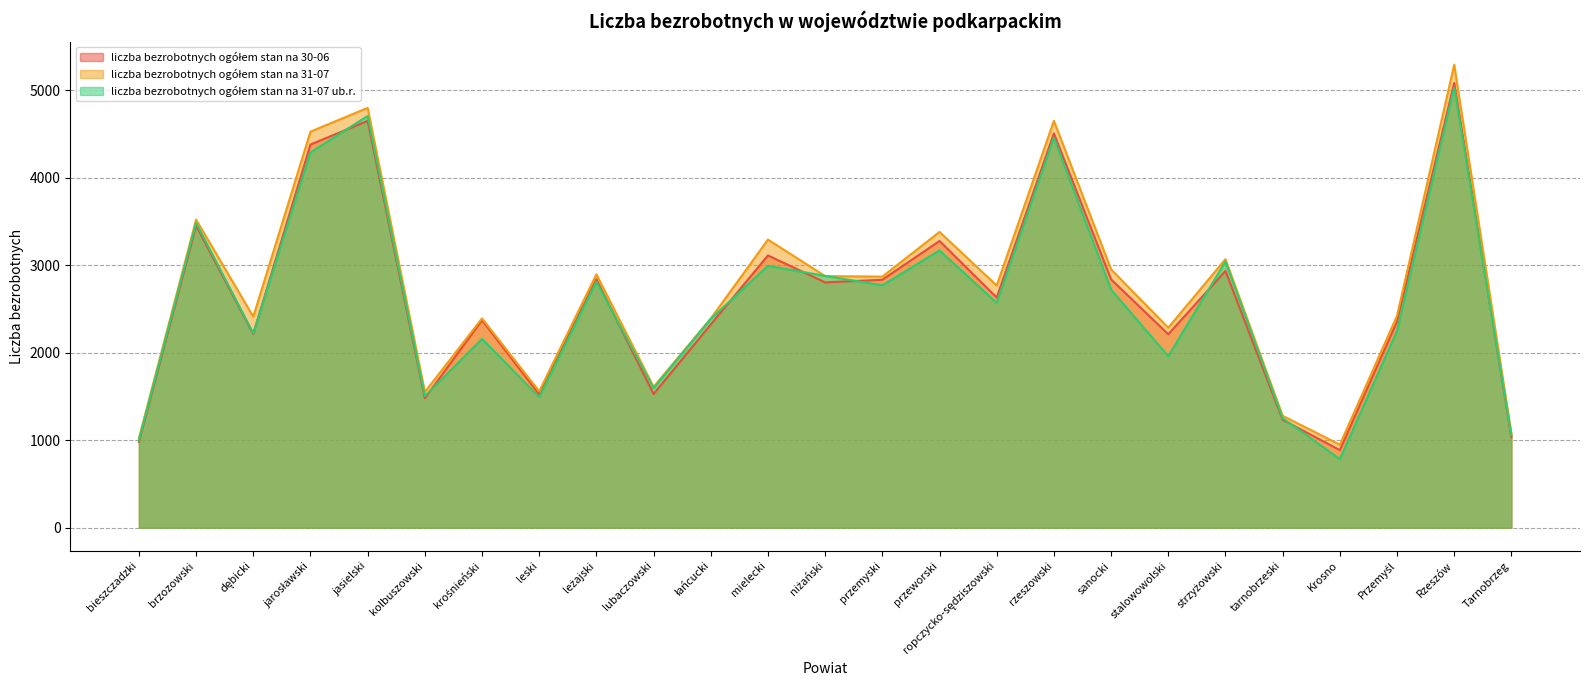

What is the value of the liczba bezrobotnych ogółem stan na 30-06 point at the 14th from the left?

2834